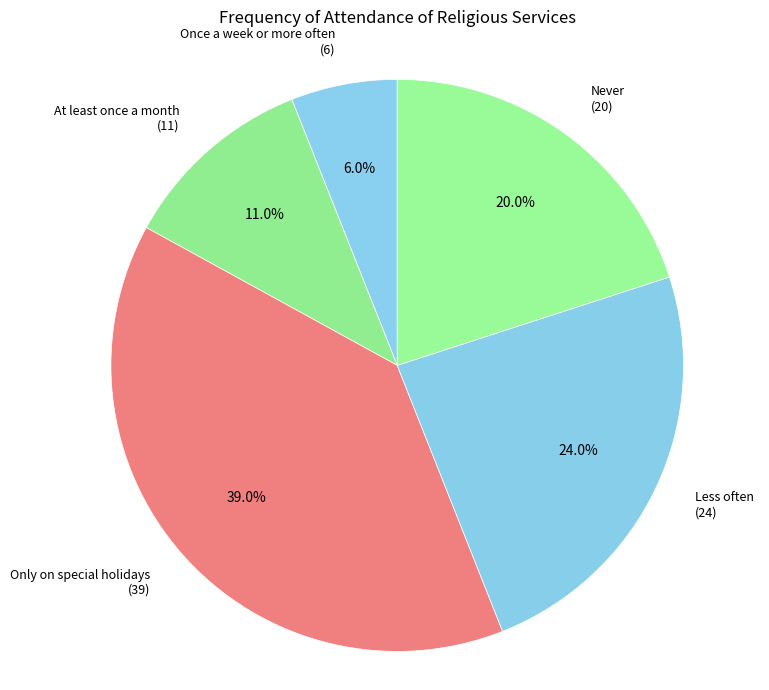

Count the number of slices in the pie.

5